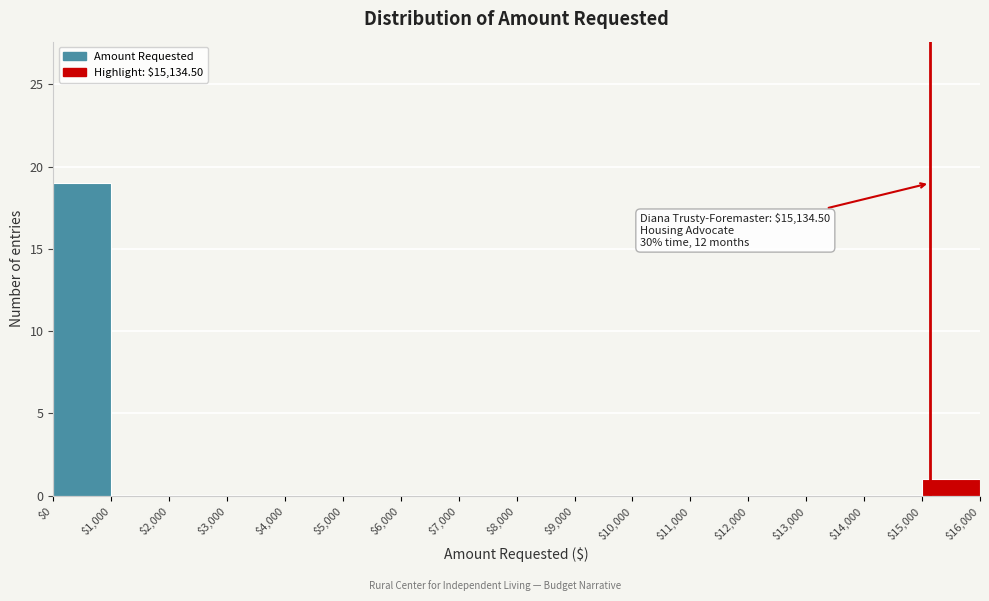

Which range on the x-axis has the tallest bar?

$0 to $1,000